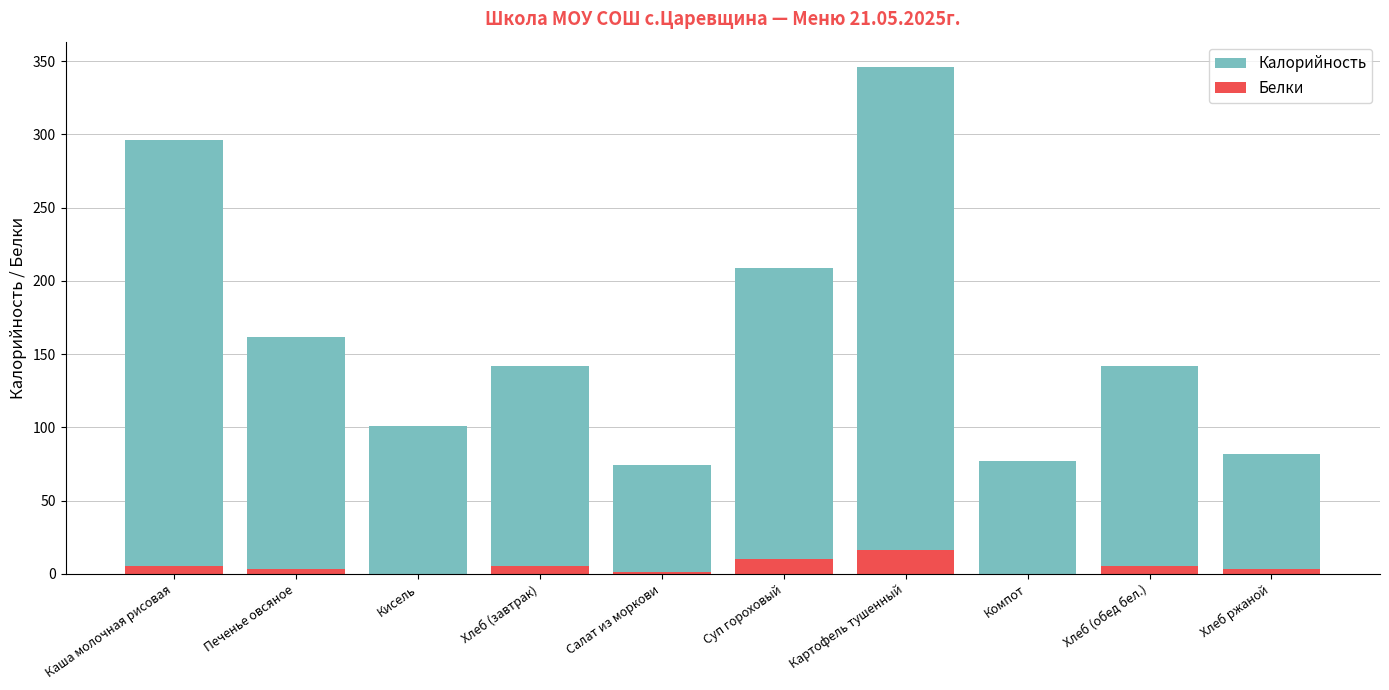

What is the difference between the Калорийность values at Хлеб (обед бел.) and Суп гороховый?

67